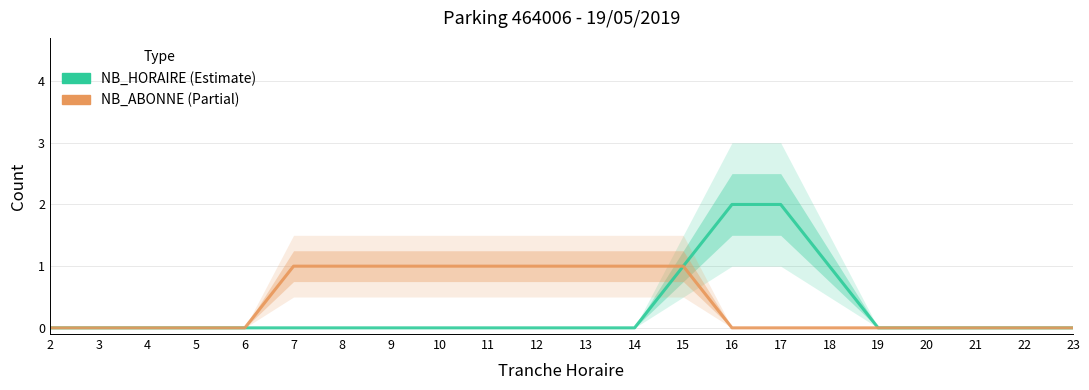

Reading left to right, transcribe all the data shown in this chart.

NB_HORAIRE: 2=0	3=0	4=0	5=0	6=0	7=0	8=0	9=0	10=0	11=0	12=0	13=0	14=0	15=1	16=2	17=2	18=1	19=0	20=0	21=0	22=0	23=0
NB_ABONNE: 2=0	3=0	4=0	5=0	6=0	7=1	8=1	9=1	10=1	11=1	12=1	13=1	14=1	15=1	16=0	17=0	18=0	19=0	20=0	21=0	22=0	23=0